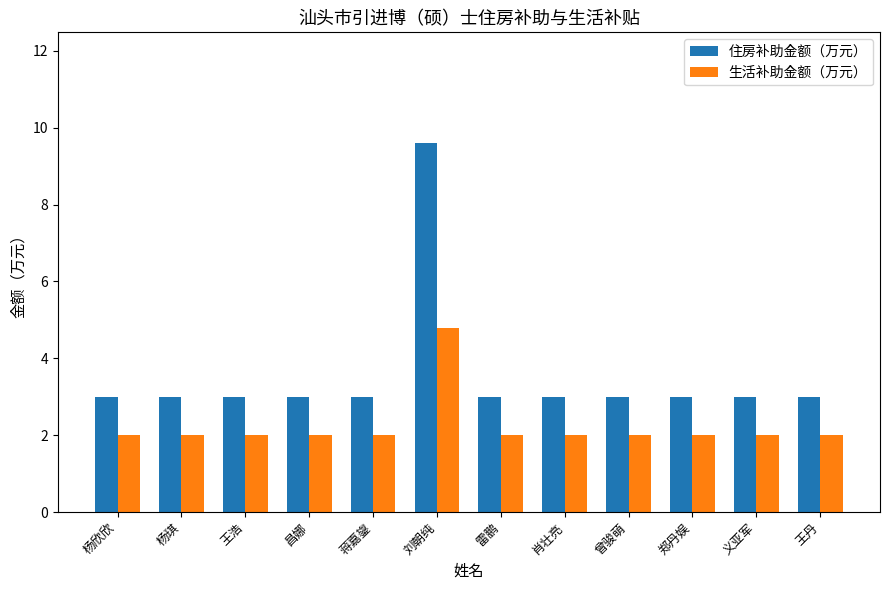

The 住房补助金额（万元） series shows 1.4 at 曾骏萌. True or false?

False